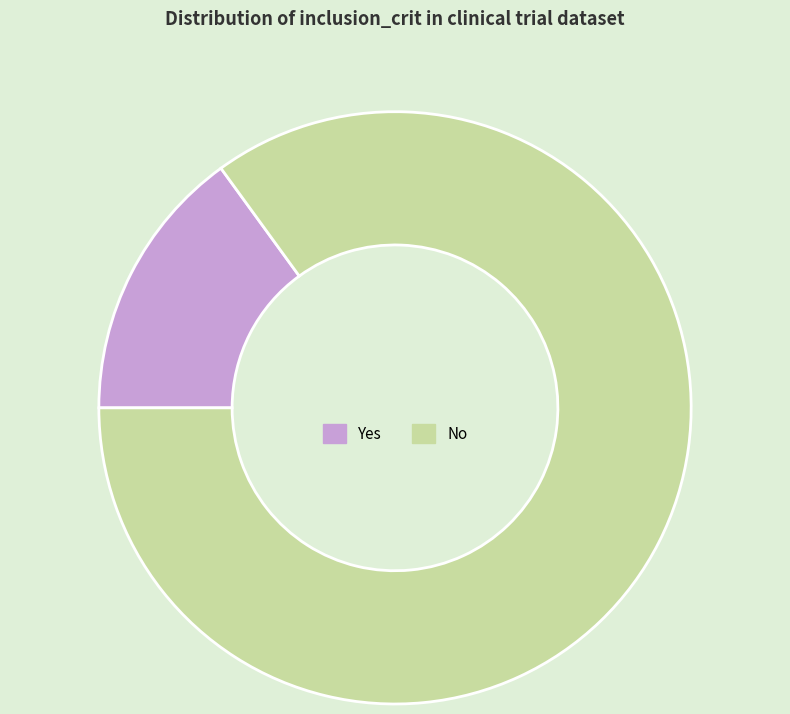

How many slices are in this pie chart?

2